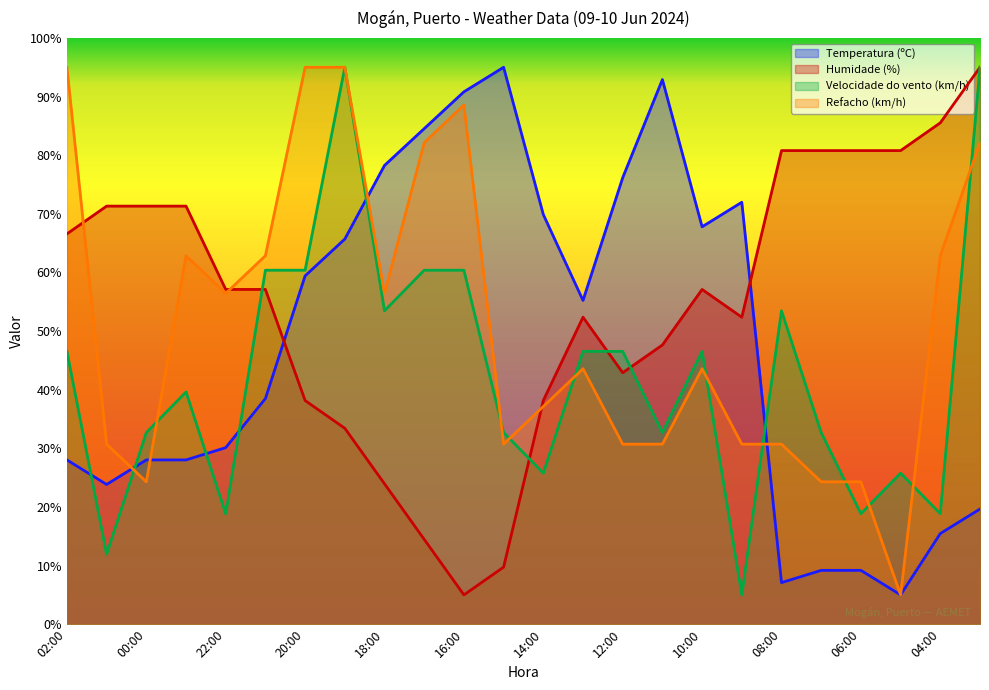

What is the label of the 11th point from the left?

16:00